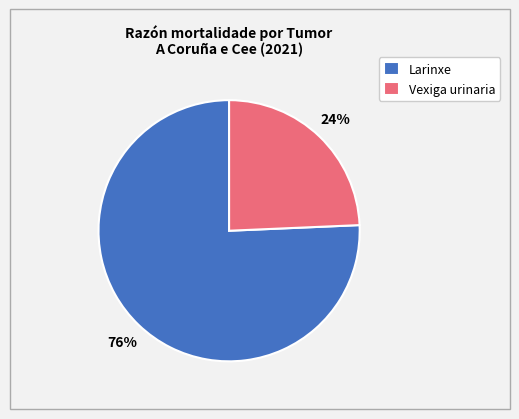

What is the ratio of the value at Vexiga urinaria to the value at Larinxe?

0.3